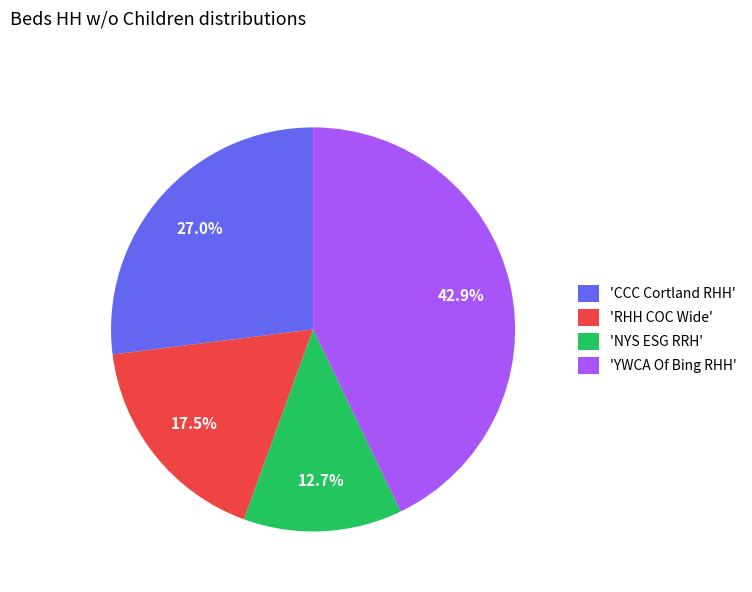

What percentage is NOT represented by 'CCC Cortland RHH'?

73.0%